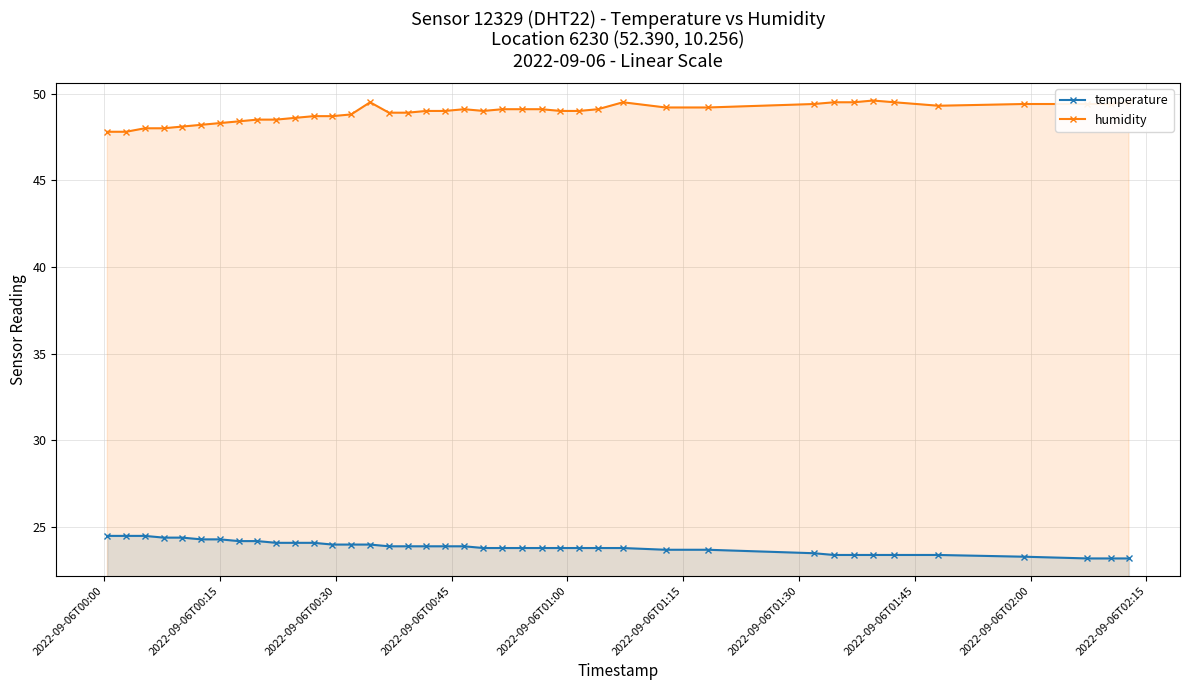

What are all the series names shown in the legend?

temperature, humidity